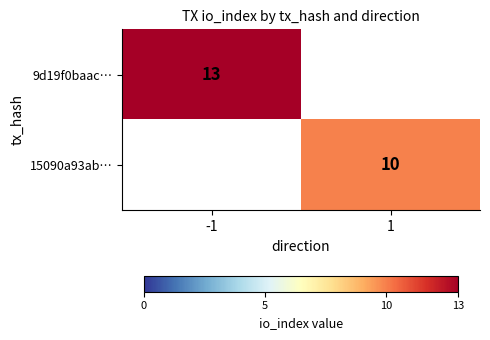

True or false: 15090a93ab… has a value of 10 at 1.

True